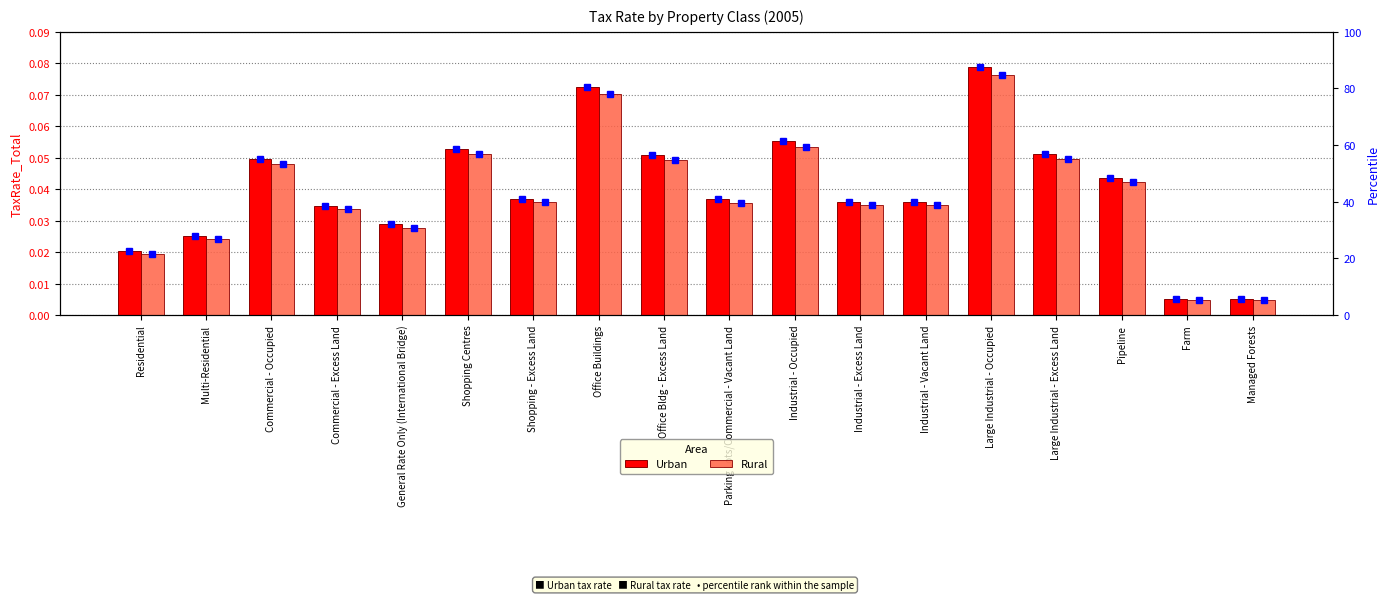

List the series in order of their overall mean, highest first.

Urban, Rural